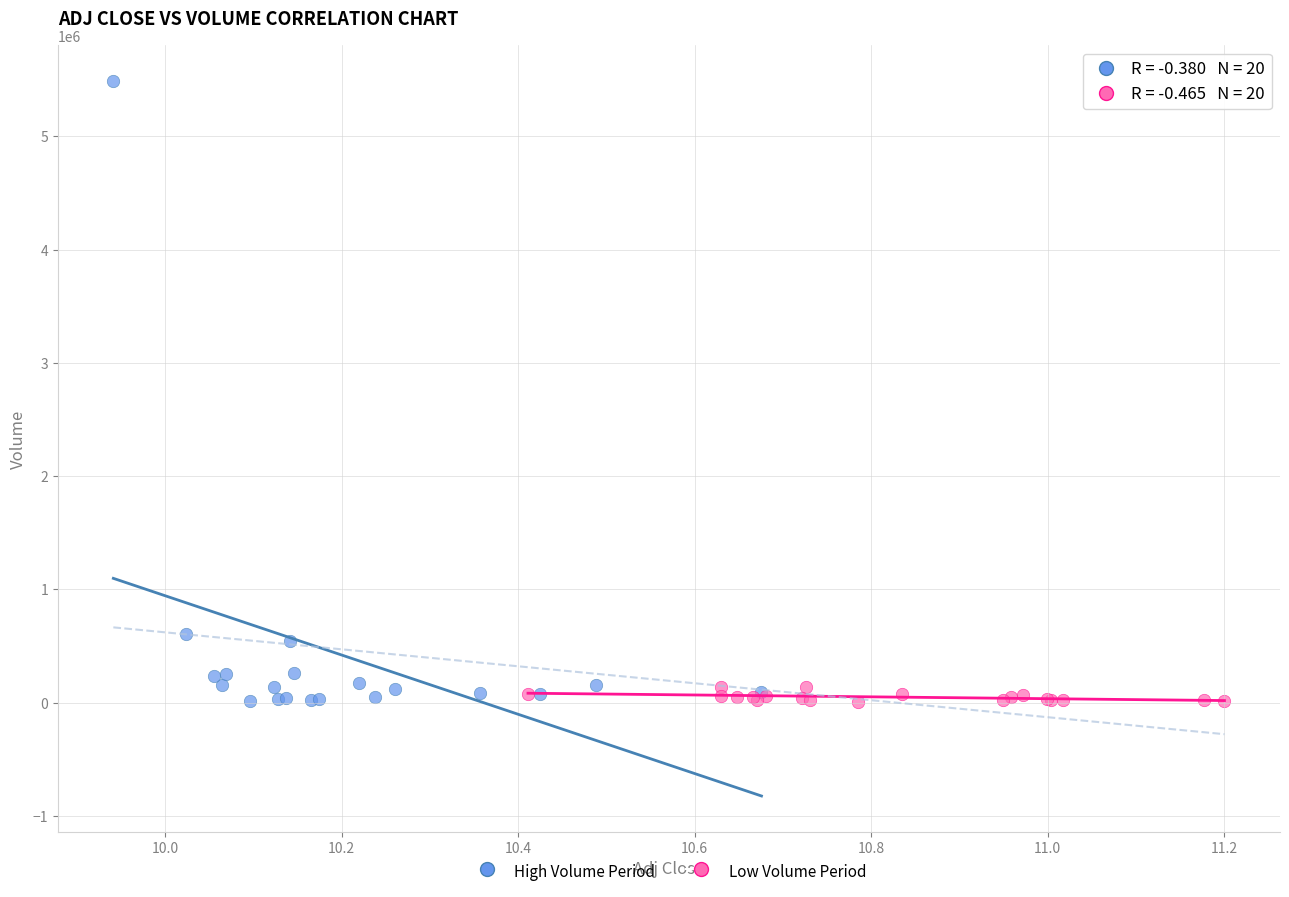

Which series reaches the maximum Y coordinate?

High Volume Period